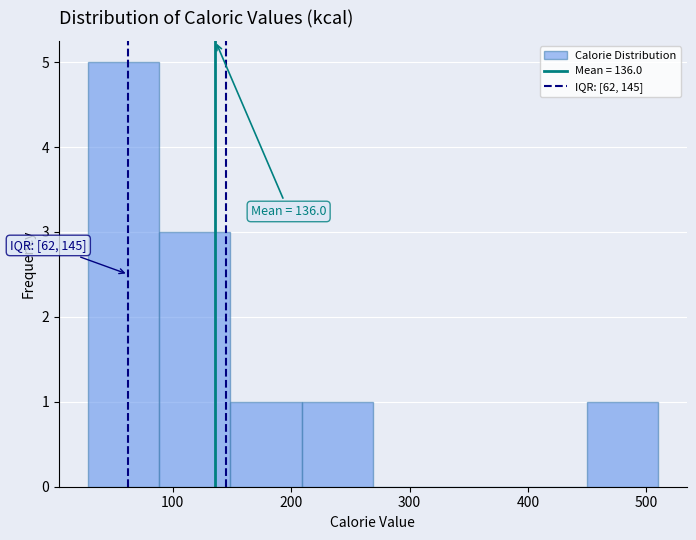

Which range on the x-axis has the tallest bar?

30 to 90